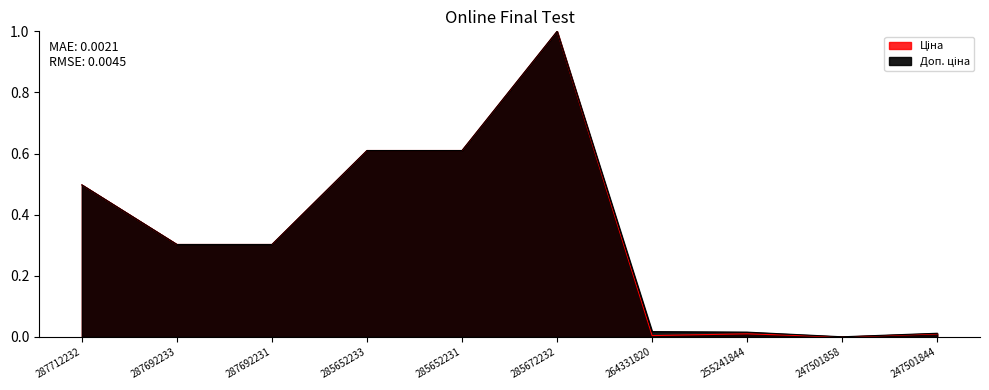

List the series in order of their peak value, highest first.

Ціна, Доп. ціна